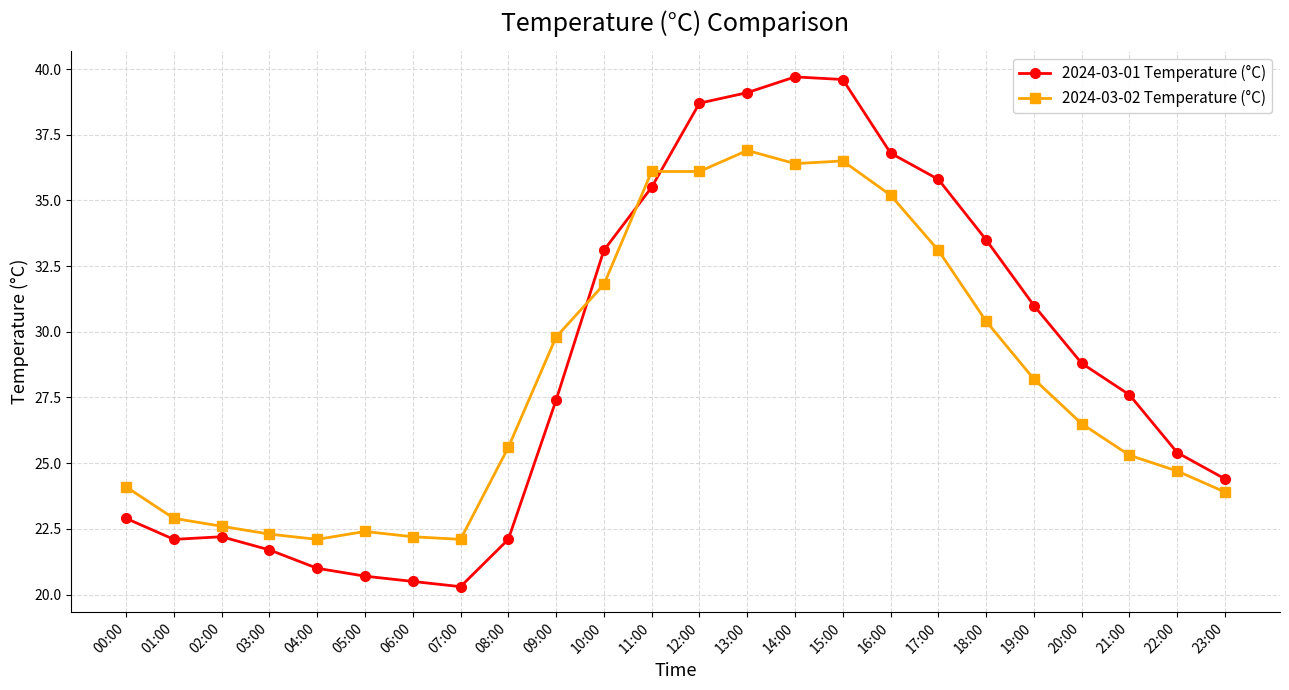

True or false: 2024-03-02 Temperature (°C) and 2024-03-01 Temperature (°C) intersect in this chart.

True